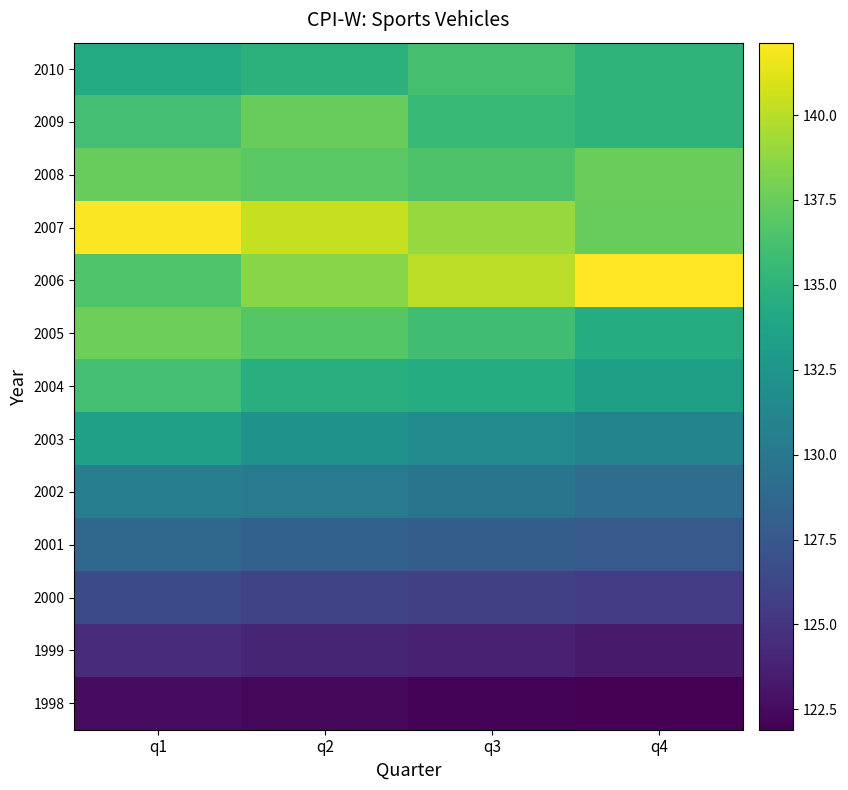

Reading left to right, extract all data points from this chart.

2010: q1=134.3	q2=134.9	q3=136.2	q4=135.1
2009: q1=136.1	q2=137.4	q3=135.6	q4=135.1
2008: q1=137.5	q2=136.9	q3=136.5	q4=137.5
2007: q1=142.0	q2=140.4	q3=139.0	q4=137.4
2006: q1=136.5	q2=138.5	q3=140.1	q4=142.1
2005: q1=137.7	q2=136.8	q3=135.9	q4=134.5
2004: q1=136.1	q2=134.7	q3=134.4	q4=133.4
2003: q1=133.5	q2=132.2	q3=131.7	q4=131.1
2002: q1=130.6	q2=130.3	q3=129.7	q4=129.1
2001: q1=128.7	q2=128.2	q3=127.9	q4=127.5
2000: q1=126.5	q2=126.0	q3=125.8	q4=125.4
1999: q1=124.5	q2=124.0	q3=123.8	q4=123.4
1998: q1=122.6	q2=122.4	q3=122.1	q4=121.9